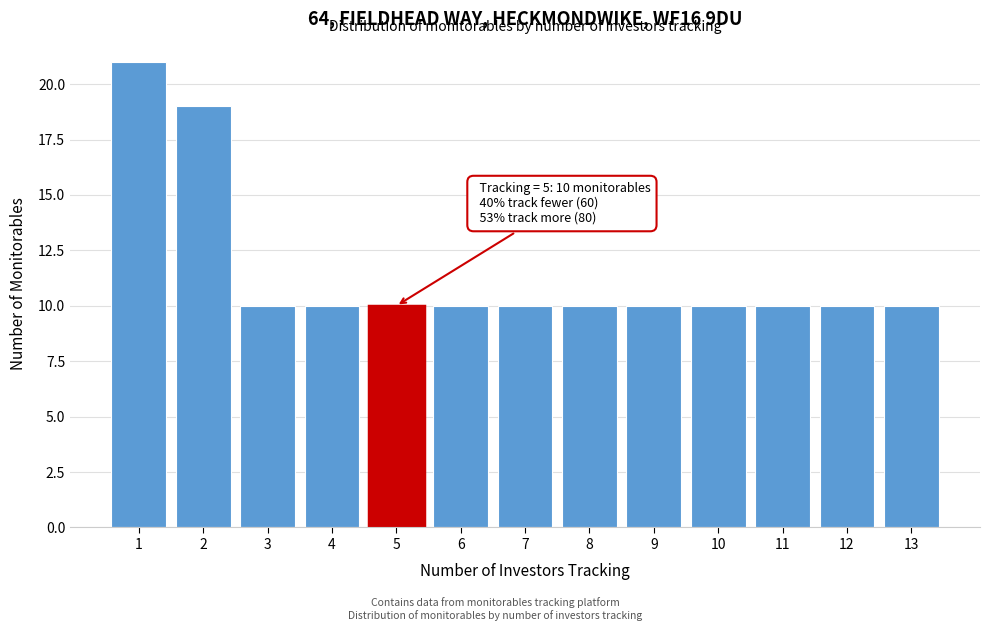

Reading right to left, transcribe all the data shown in this chart.

13=10	12=10	11=10	10=10	9=10	8=10	7=10	6=10	5=10	4=10	3=10	2=19	1=21